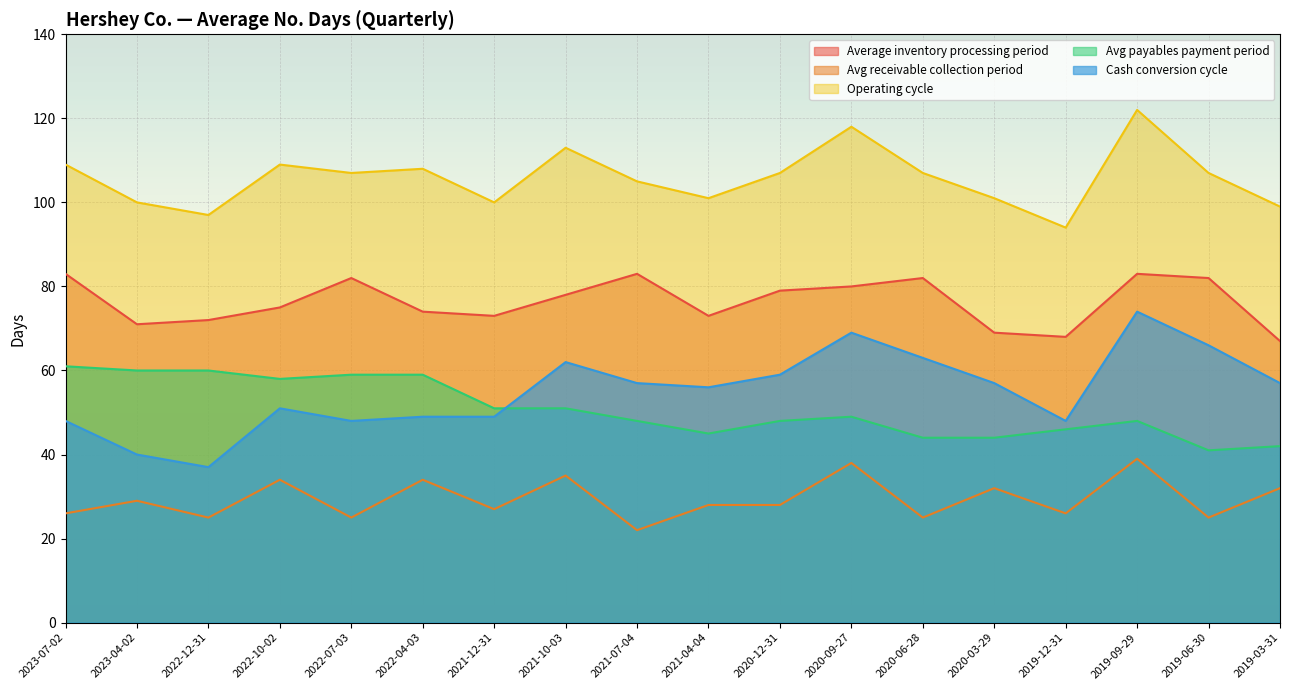

True or false: Operating cycle and Cash conversion cycle cross at least once.

False